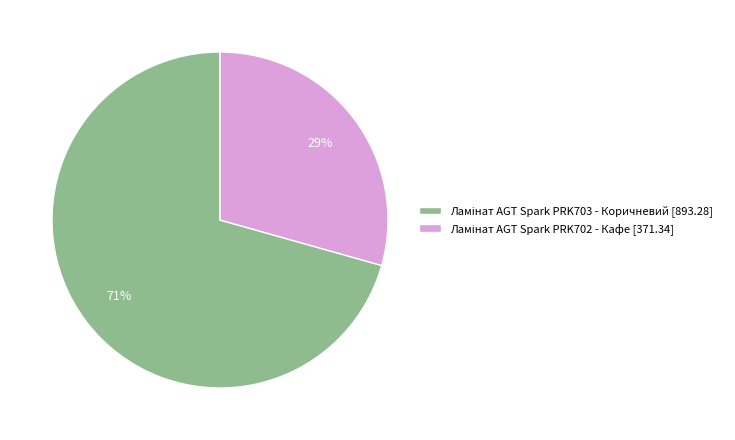

To the nearest percent, what is the average slice percentage?

50%